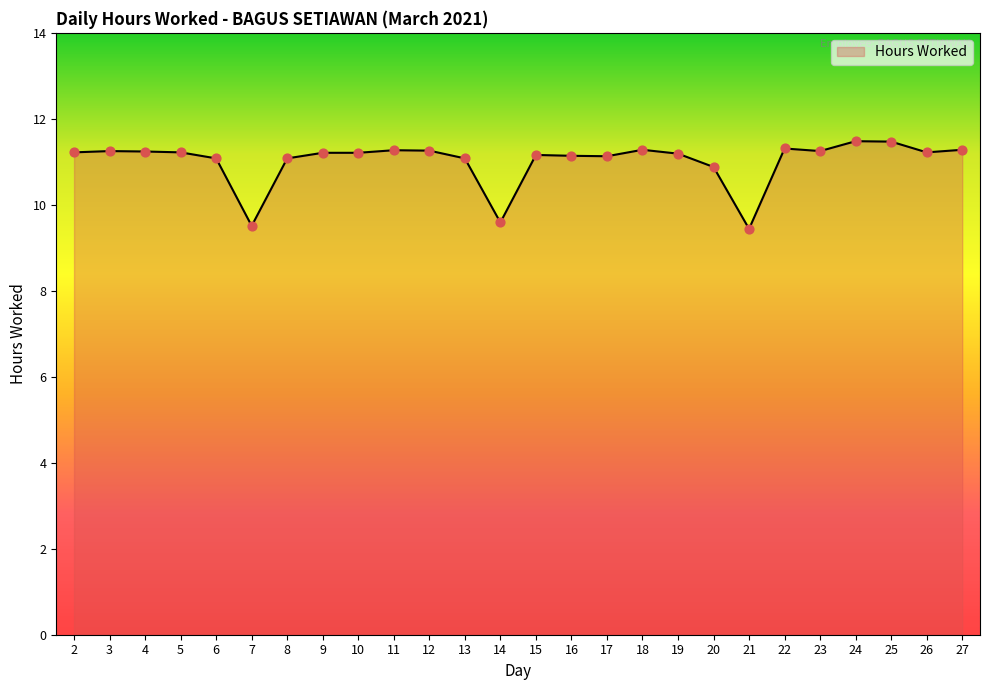

What is the change in value from 3 to 24?

+0.2